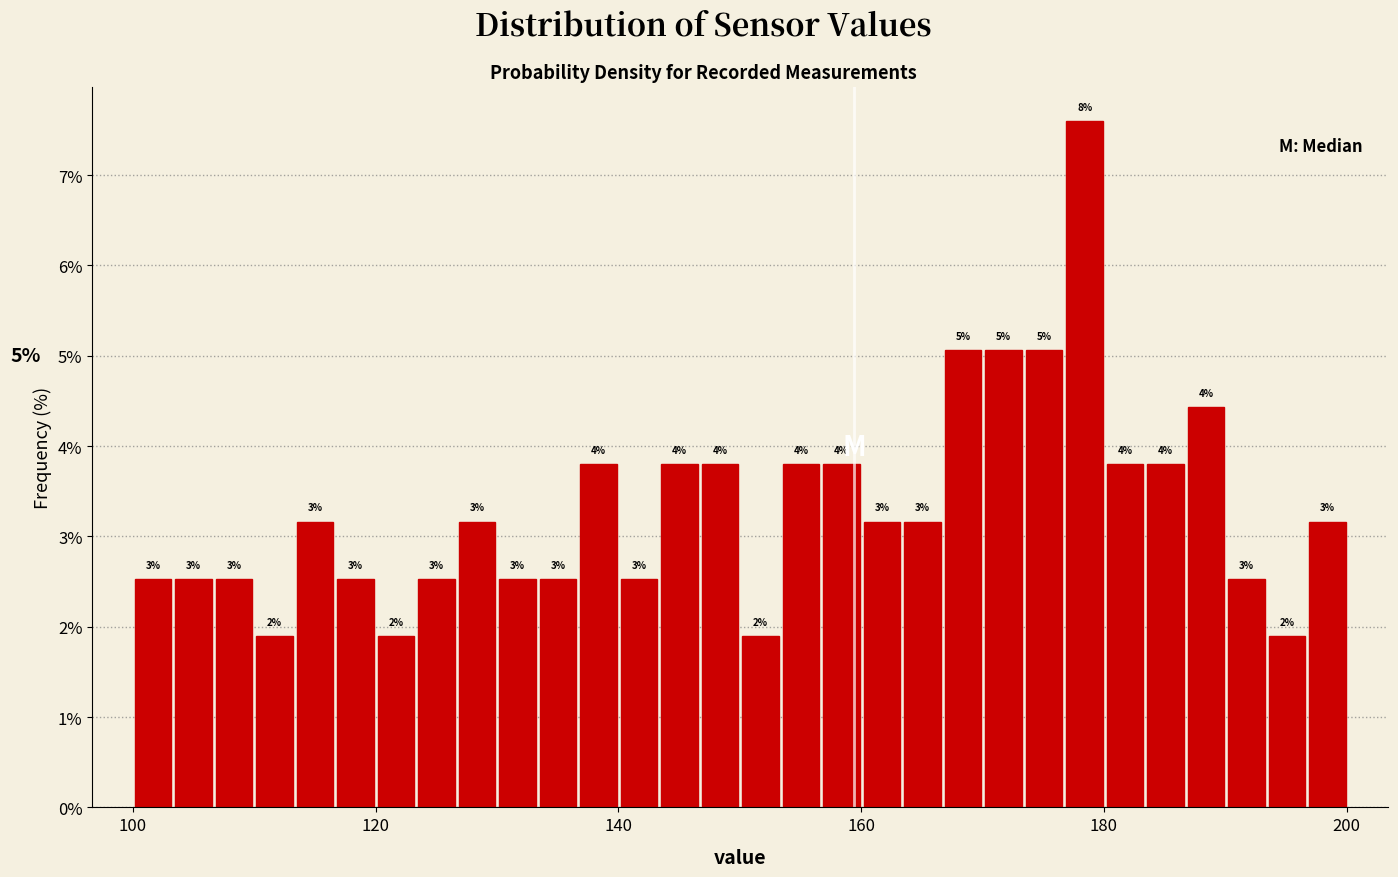

Around what value on the x-axis is the tallest bar? Give the approximate position of its centre, as read against the axis.

178